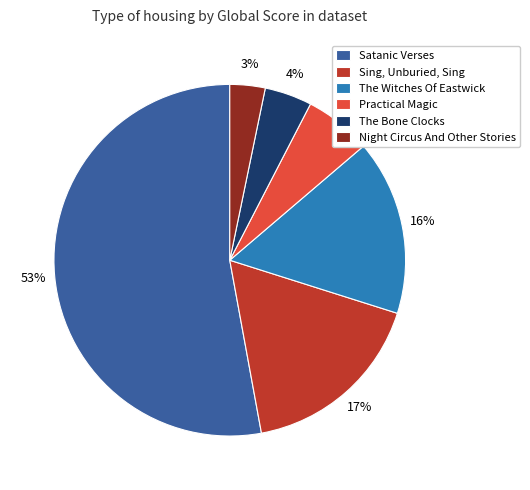

To the nearest percent, what is the difference between the Sing, Unburied, Sing and Satanic Verses slice percentages?

36%